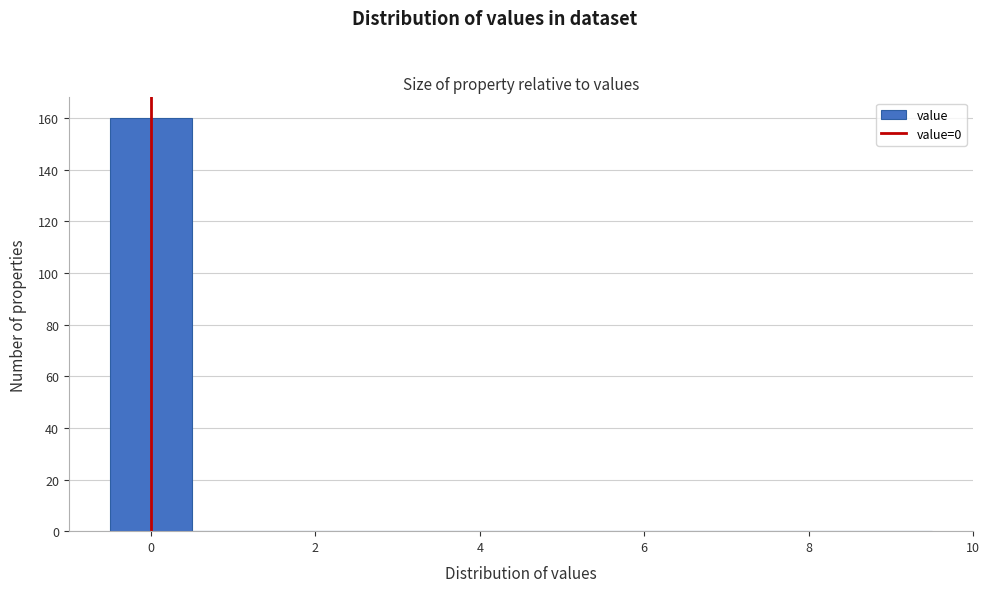

What is the height of the bar covering -0.5 to 0.5 on the x-axis? Neither the bar edges nor the heights are printed on the chart, so give them approximately, as read against the axes.

160